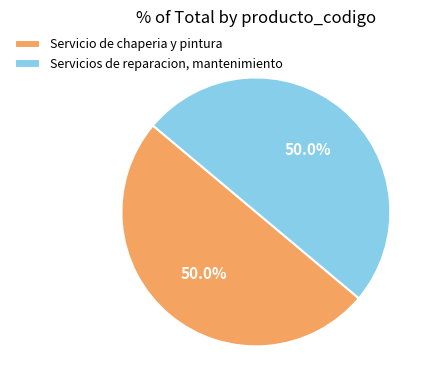

What percentage is the Servicio de chaperia y pintura slice, to the nearest percent?

50%